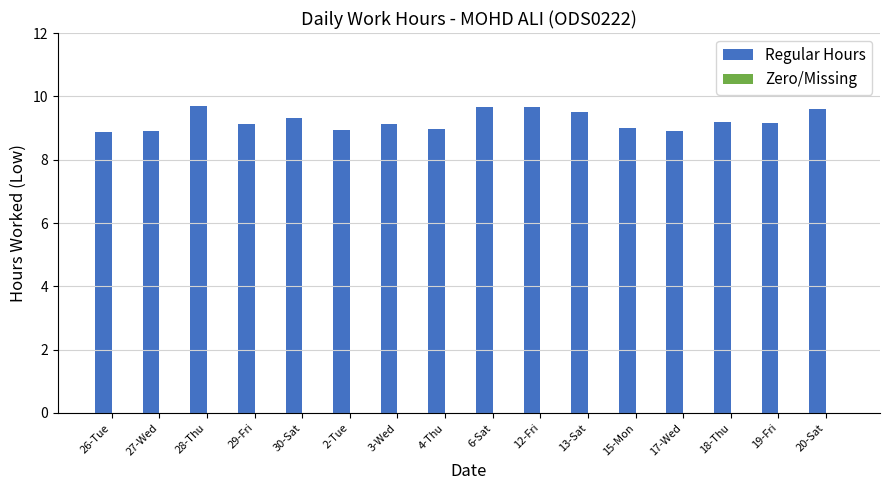

What is the label of the 6th bar from the left?

2-Tue